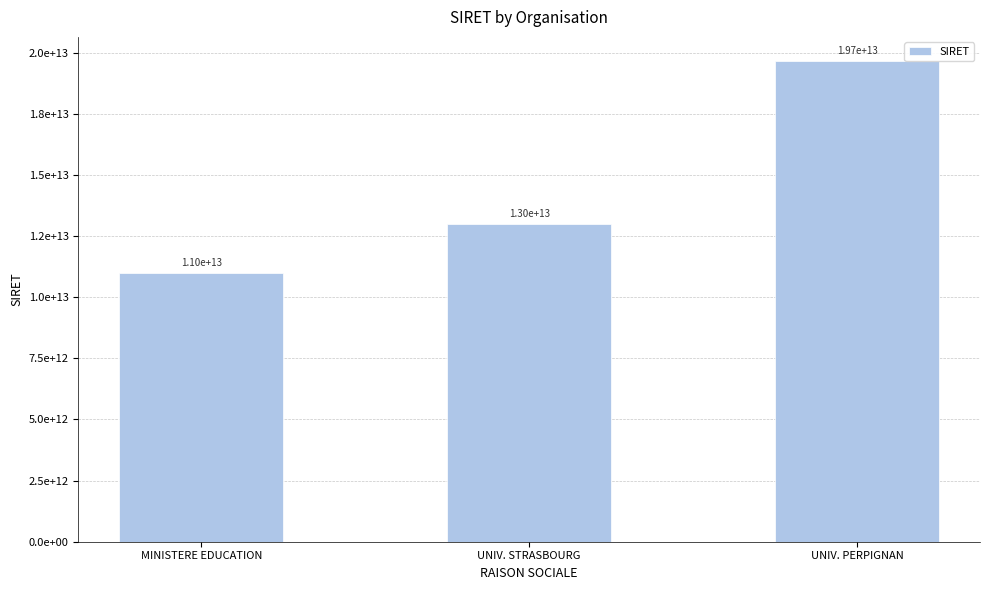

The chart shows a value of 4485010530307 at UNIV. STRASBOURG. True or false?

False